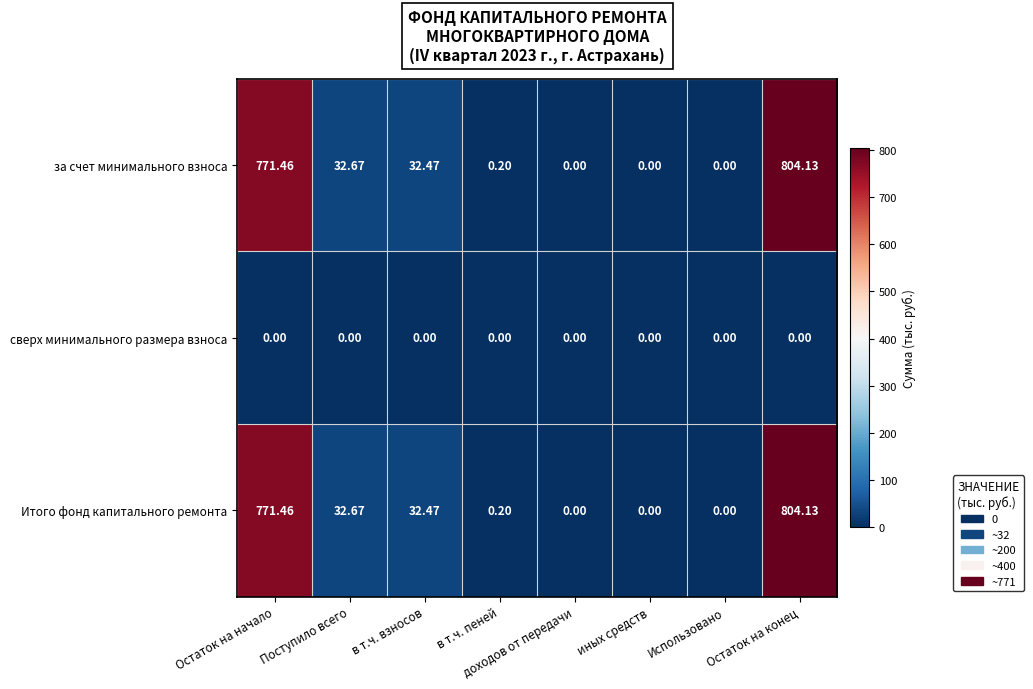

What is the greatest value displayed?

804.1